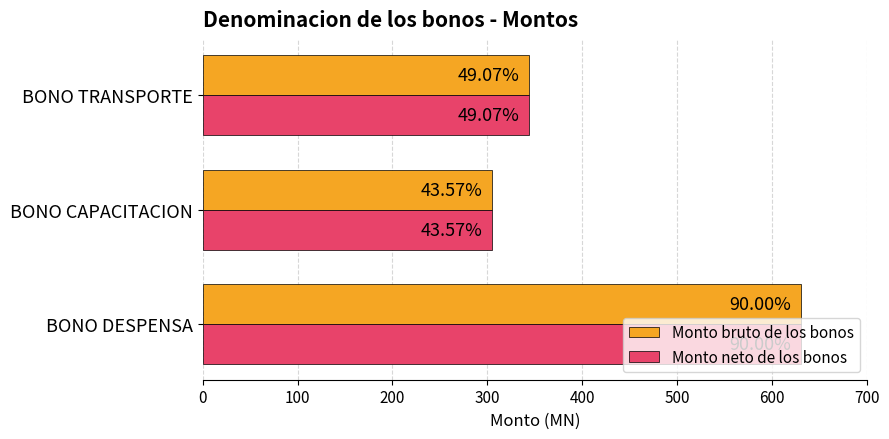

What are all the series names shown in the legend?

Monto bruto de los bonos, Monto neto de los bonos